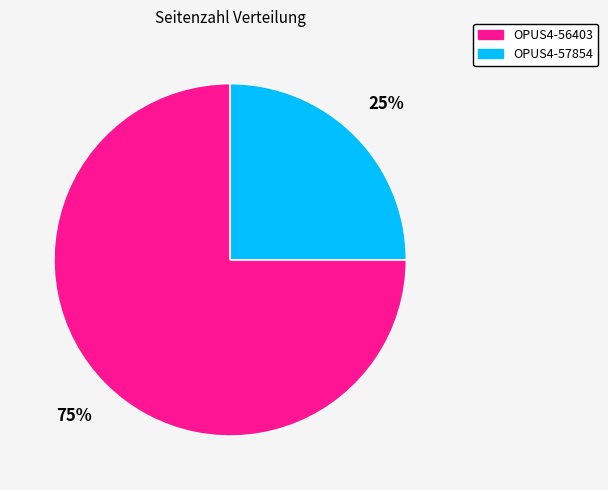

Count the number of slices in the pie.

2